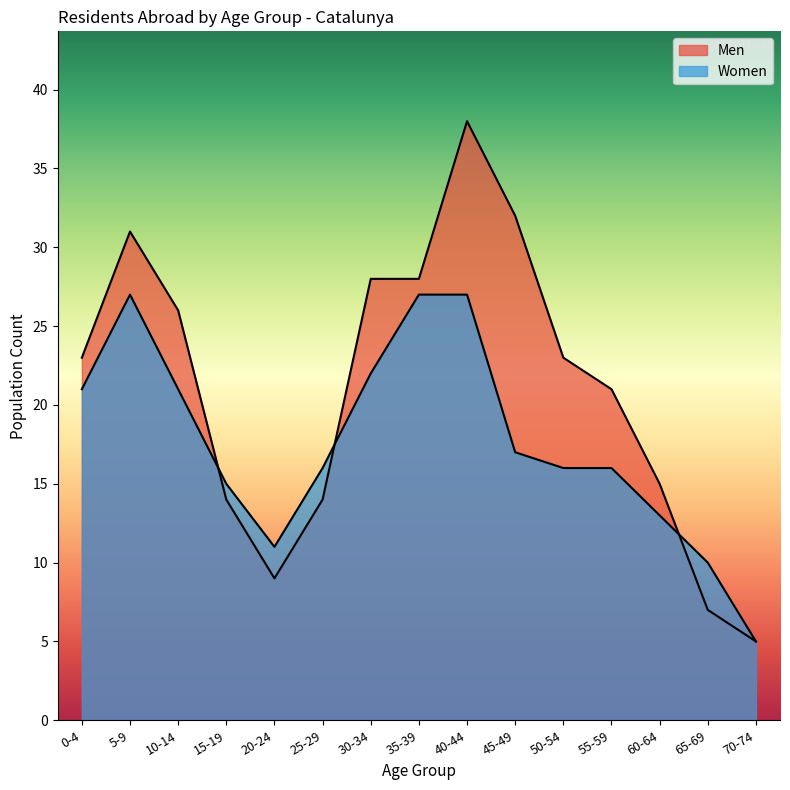

Where does the Women series first go above 16?

0-4